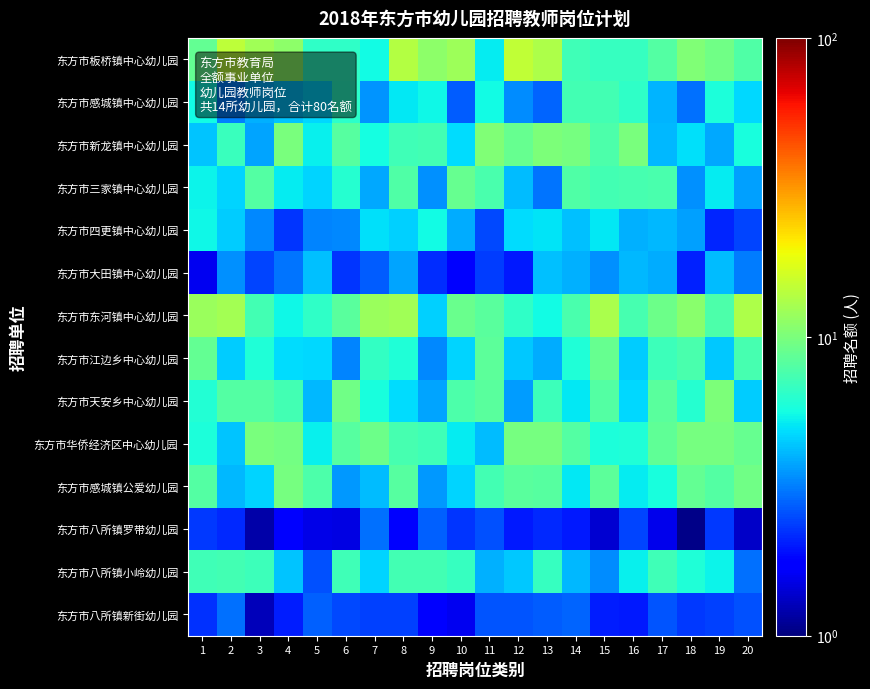

What is the total value across all series at 13?

84.6